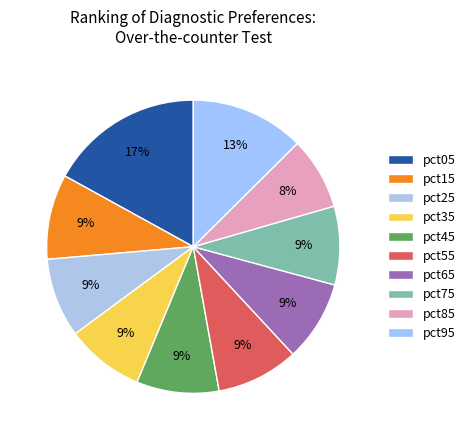

How many slices are in this pie chart?

10